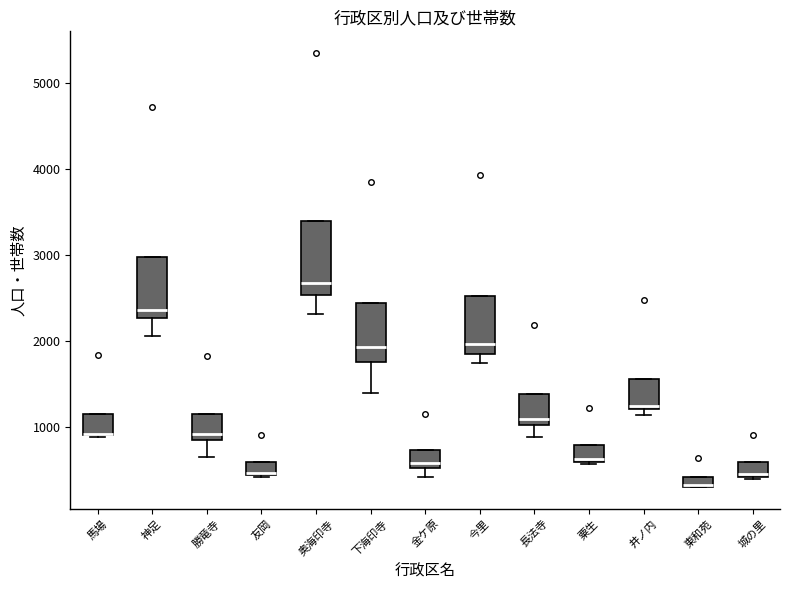

Where is the upper edge of the box for 長法寺 on the y-axis? The values are not printed on the chart, so give them approximately, as read against the axis.

1400